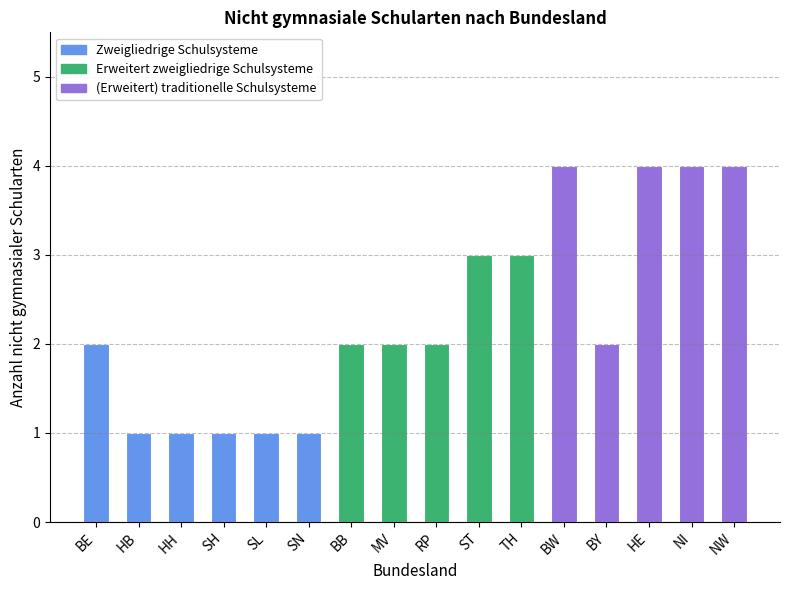

Does the chart contain stacked bars?

No